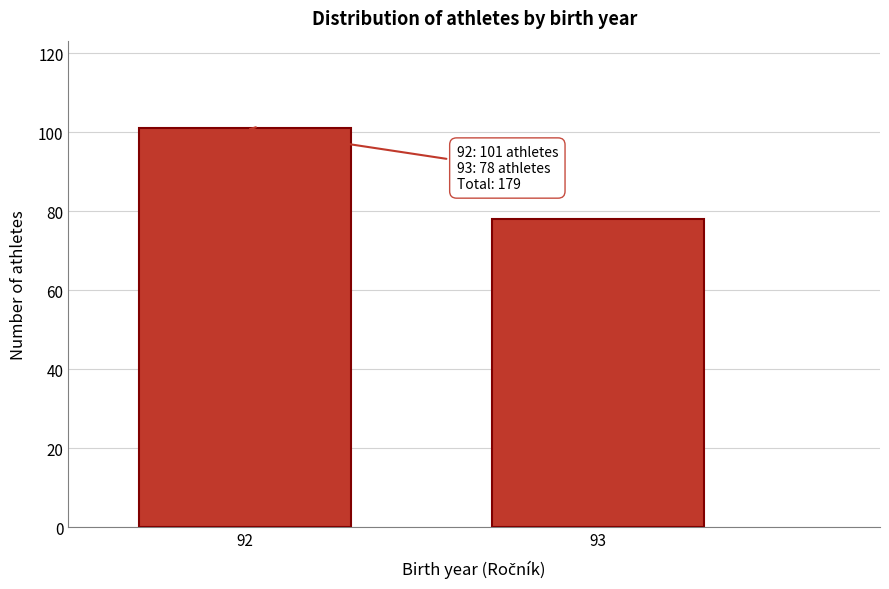

Reading right to left, transcribe all the data shown in this chart.

93=78	92=101